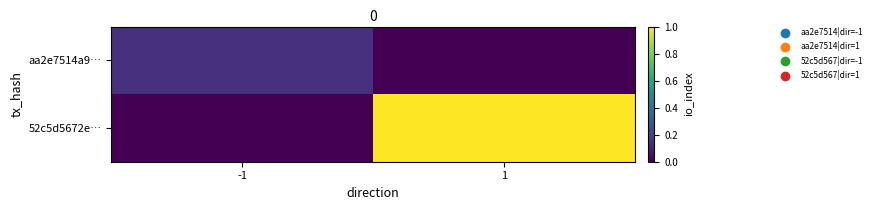

Between -1 and 1, which series saw the biggest shift?

52c5d5672e…